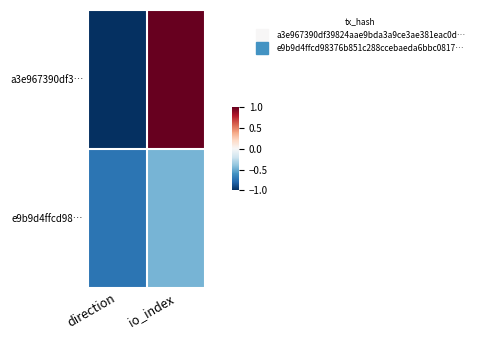

Rank the series by their maximum value, from highest to lowest.

a3e967390df3…, e9b9d4ffcd98…